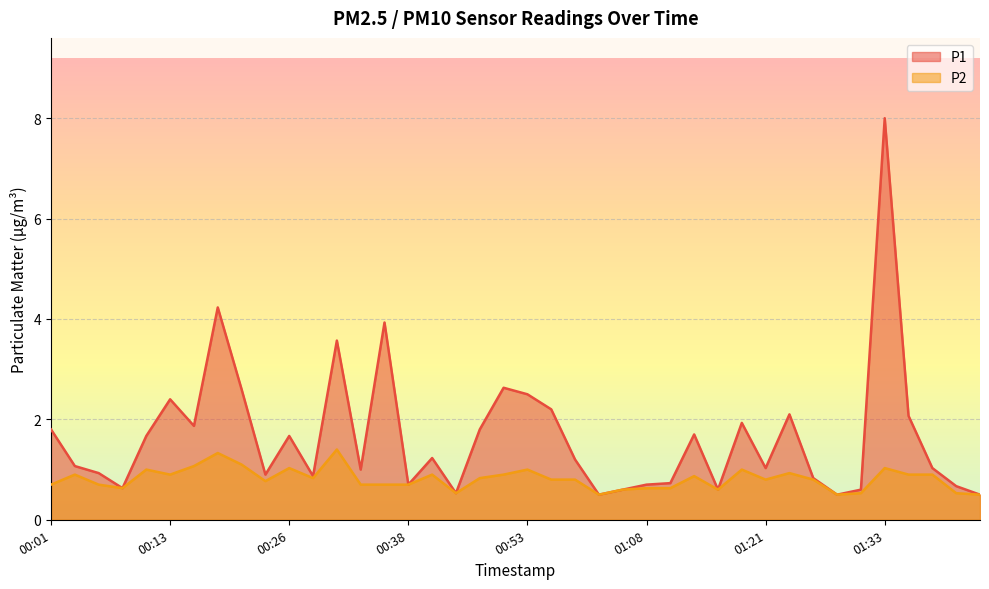

Reading left to right, transcribe all the data shown in this chart.

P1: 00:01=1.8	00:04=1.1	00:06=0.9	00:09=0.6	00:11=1.7	00:13=2.4	00:16=1.9	00:18=4.2	00:21=2.6	00:23=0.9	00:26=1.7	00:28=0.9	00:31=3.6	00:33=1.0	00:36=3.9	00:38=0.7	00:40=1.2	00:43=0.5	00:48=1.8	00:51=2.6	00:53=2.5	00:56=2.2	00:58=1.2	01:03=0.5	01:06=0.6	01:08=0.7	01:11=0.7	01:13=1.7	01:16=0.6	01:18=1.9	01:21=1.0	01:23=2.1	01:25=0.8	01:28=0.5	01:30=0.6	01:33=8.0	01:35=2.1	01:38=1.0	01:40=0.7	01:43=0.5
P2: 00:01=0.7	00:04=0.9	00:06=0.7	00:09=0.6	00:11=1.0	00:13=0.9	00:16=1.1	00:18=1.3	00:21=1.1	00:23=0.8	00:26=1.0	00:28=0.8	00:31=1.4	00:33=0.7	00:36=0.7	00:38=0.7	00:40=0.9	00:43=0.5	00:48=0.8	00:51=0.9	00:53=1.0	00:56=0.8	00:58=0.8	01:03=0.5	01:06=0.6	01:08=0.6	01:11=0.6	01:13=0.9	01:16=0.6	01:18=1.0	01:21=0.8	01:23=0.9	01:25=0.8	01:28=0.5	01:30=0.5	01:33=1.0	01:35=0.9	01:38=0.9	01:40=0.5	01:43=0.5